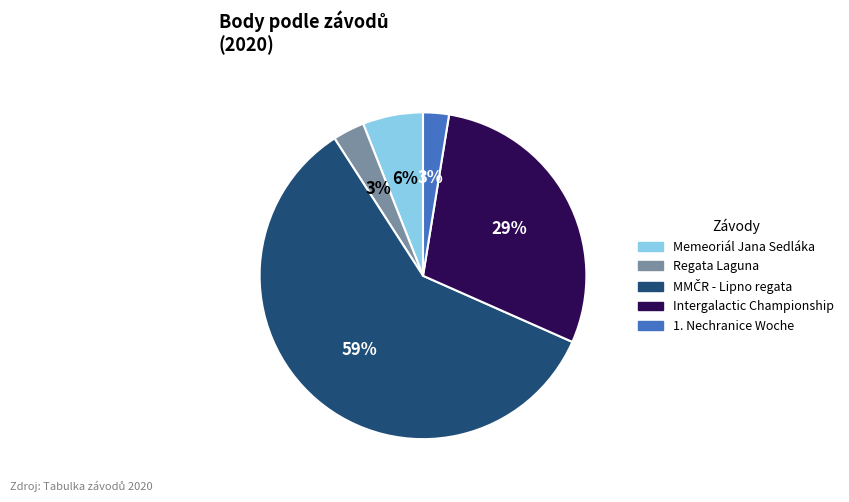

How many slices are in this pie chart?

5